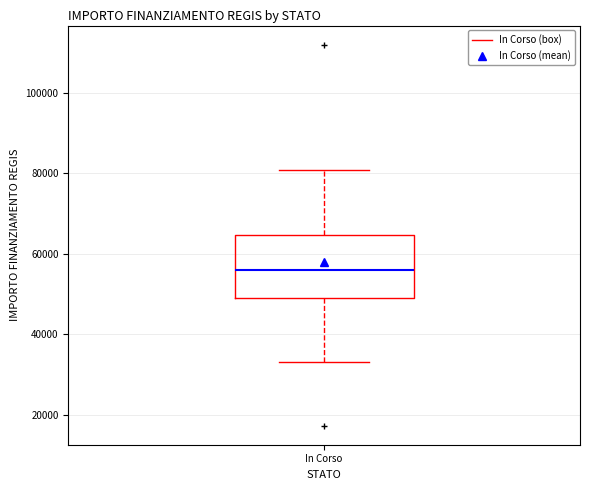

Transcribe this box plot: give where the median line is, the range the box spans, and where the two whiskers end, as read against the y-axis. The values are not printed on the chart, so give them approximately, as read against the axis.

median 56000, box 50000 to 64000, whiskers 32000 to 80000